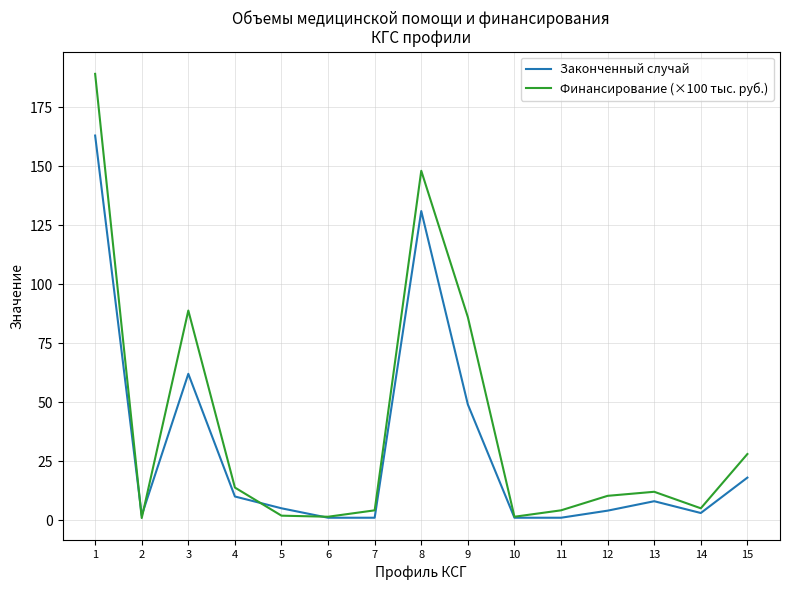

At how many categories does at least one series exceed 188?

1